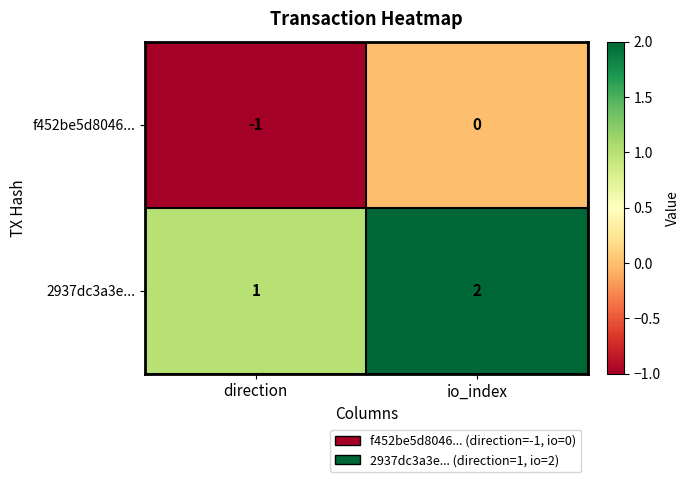

Reading left to right, what are all the values shown in this chart?

f452be5d8046...: direction=-1	io_index=0
2937dc3a3e...: direction=1	io_index=2